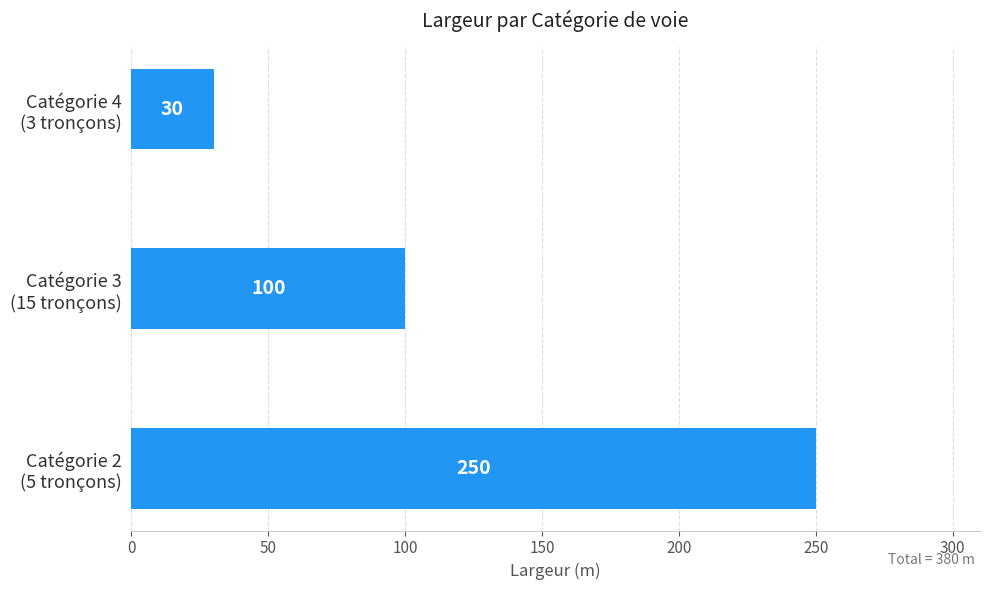

Count the values in the range 30 to 250.

3